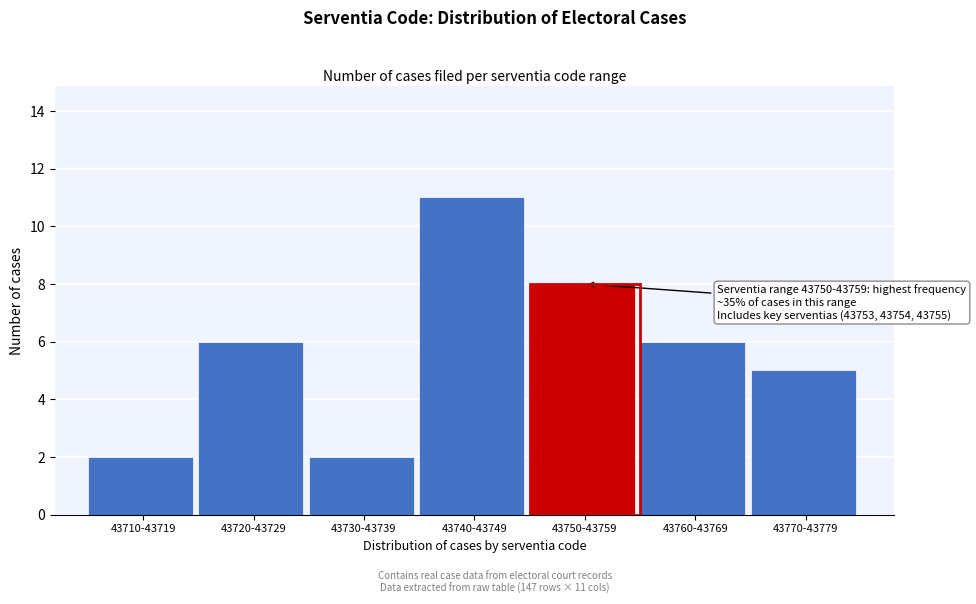

Reading left to right, transcribe all the data shown in this chart.

43710-43719=2	43720-43729=6	43730-43739=2	43740-43749=11	43750-43759=8	43760-43769=6	43770-43779=5